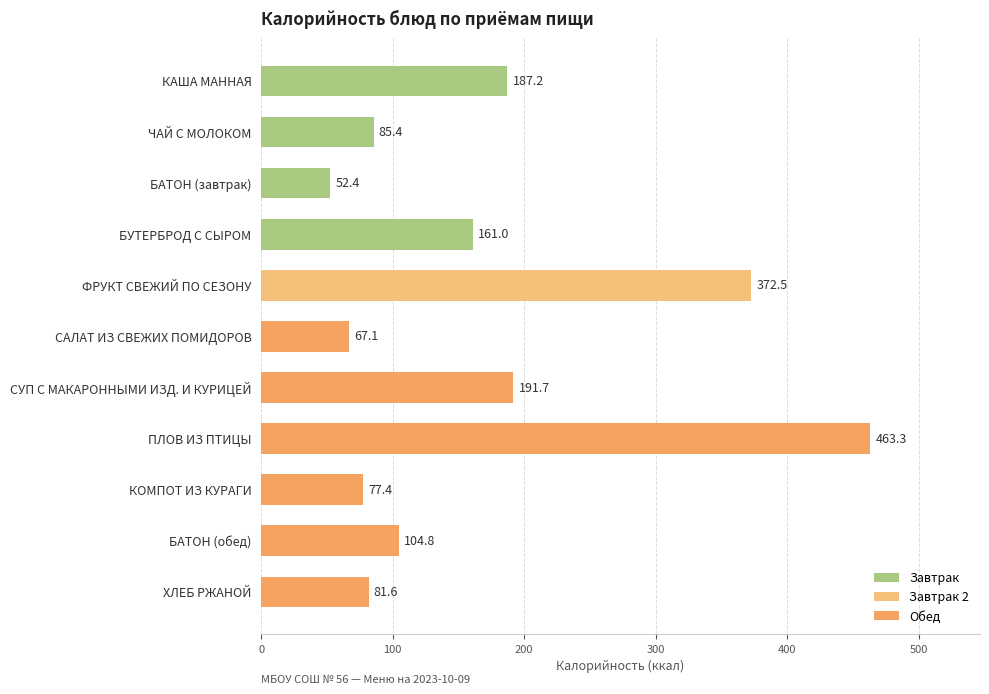

What value does the data have at ФРУКТ СВЕЖИЙ ПО СЕЗОНУ?

372.5